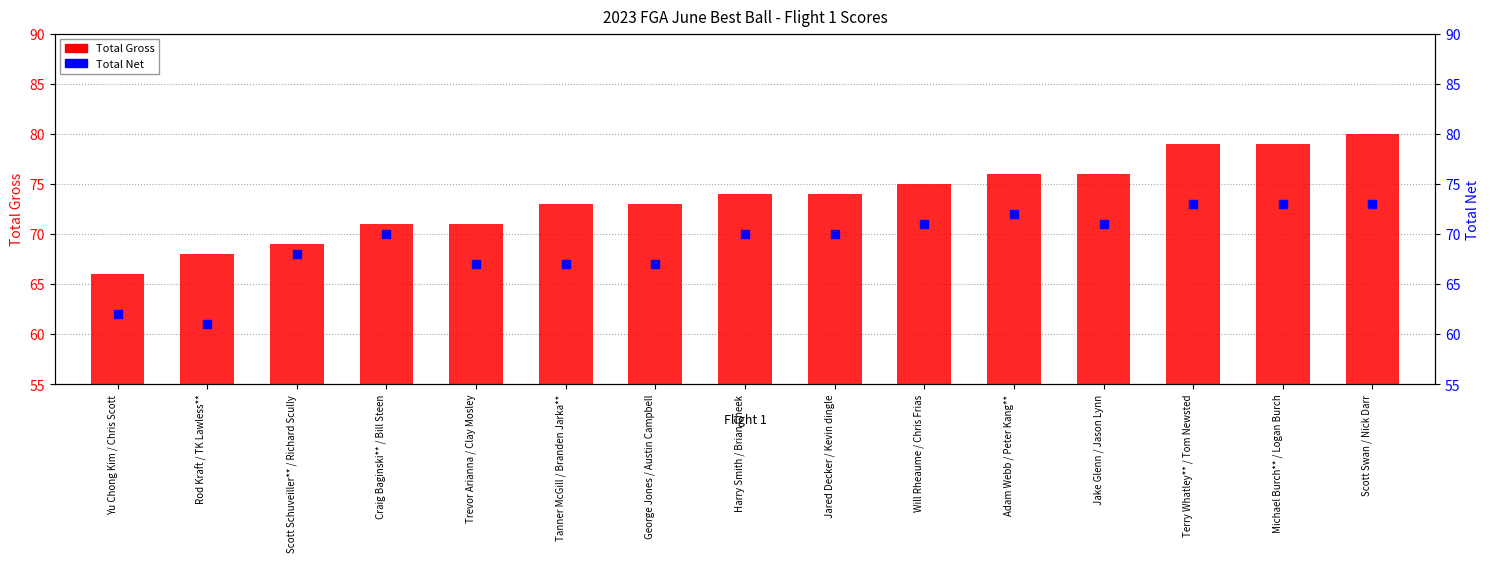

Which series contains the highest Y value?

Total Gross